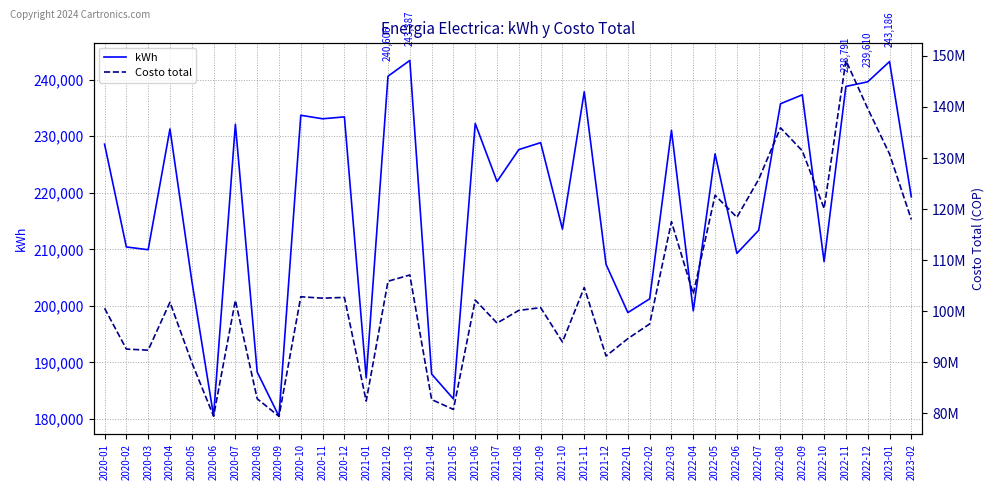

What is the spread (max minus min) of values at 2021-01?

82207579